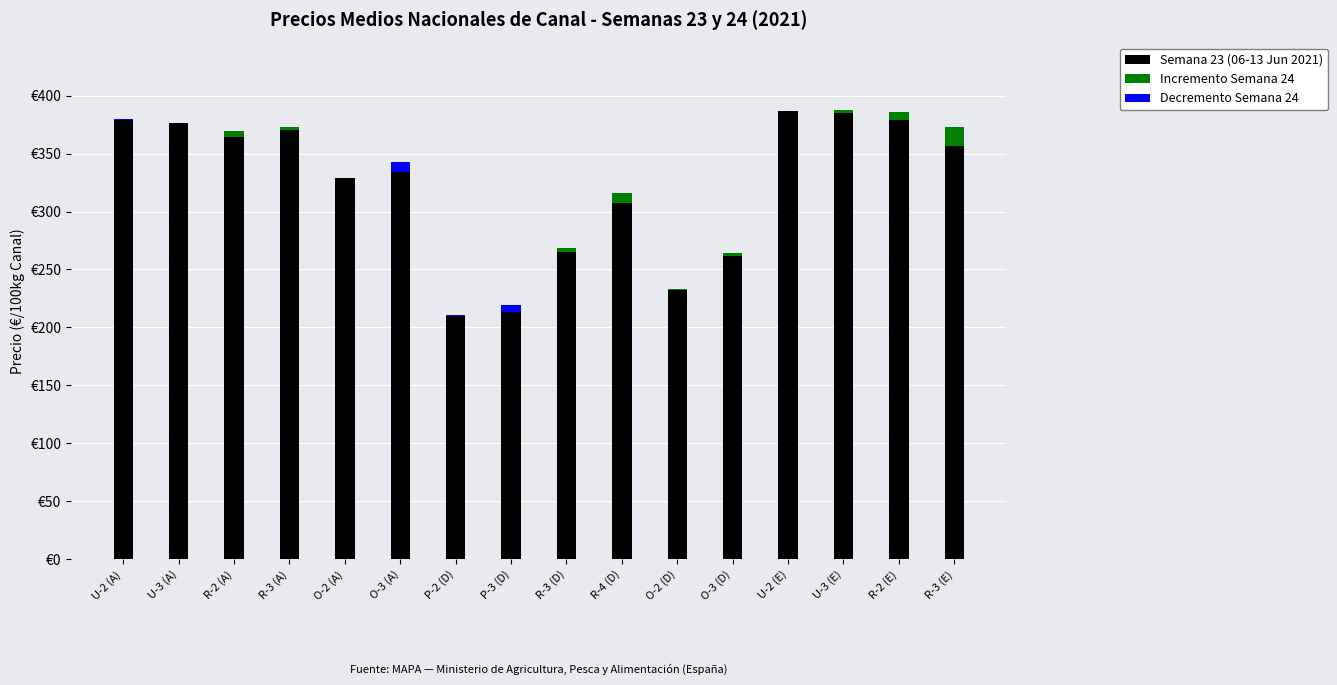

What is the difference between the second highest and second lowest values in the Decremento Semana 24 series?

6.3